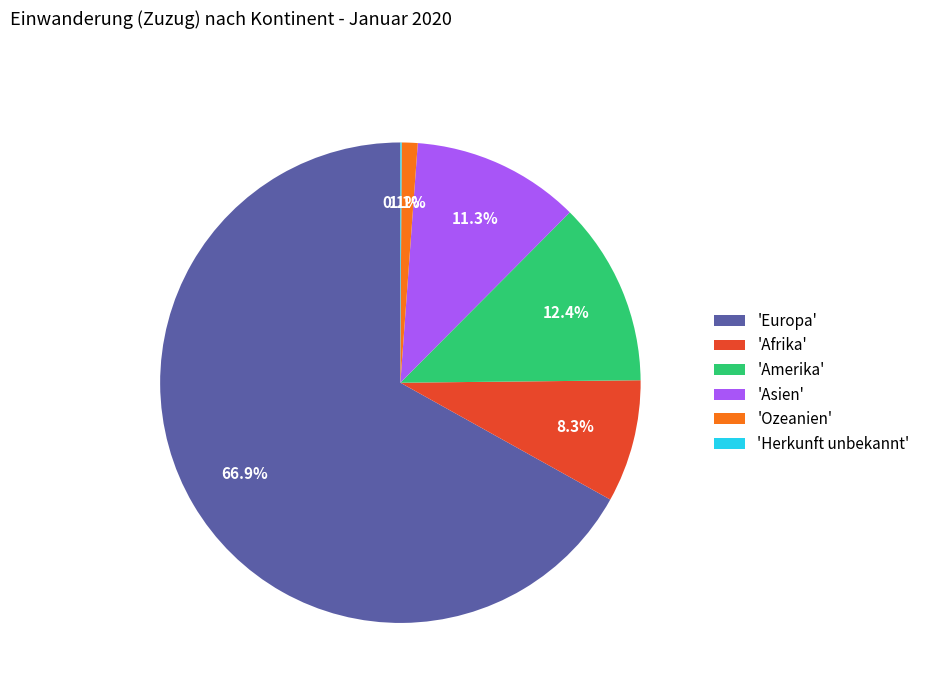

To the nearest percent, what is the difference between the largest and smallest slice percentages?

67%